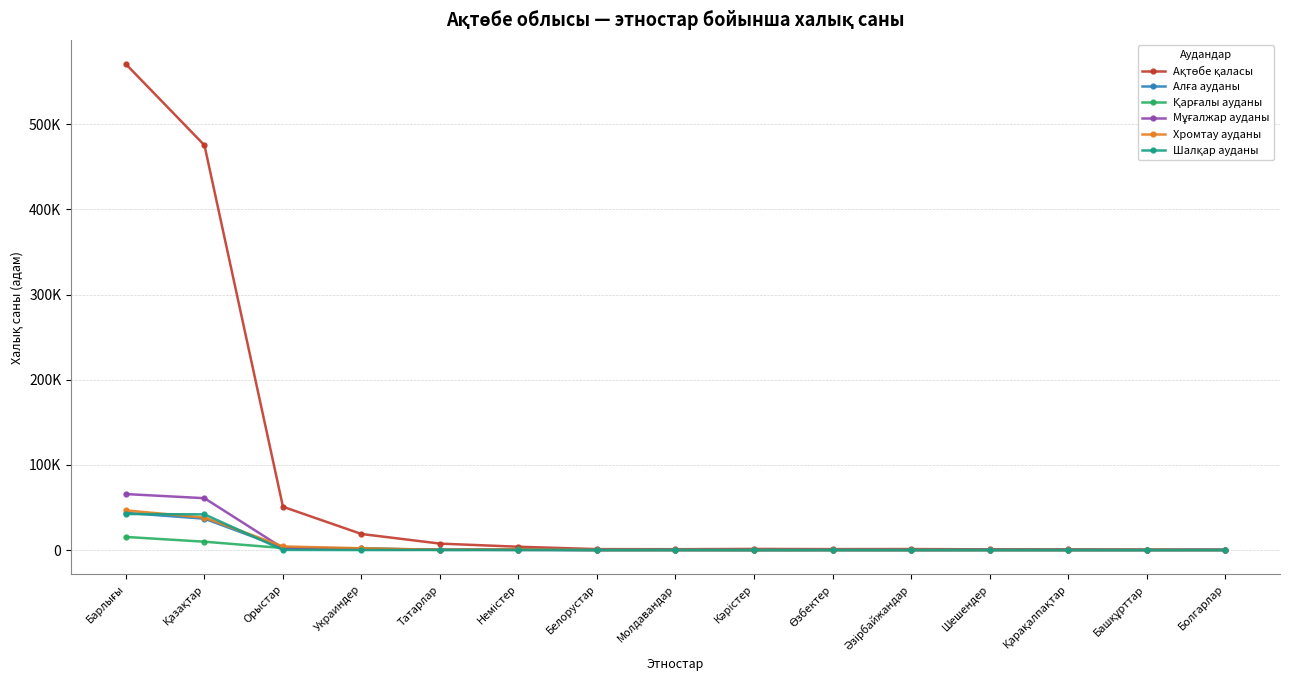

What is the difference between the highest and lowest values at Әзірбайжандар?

1238